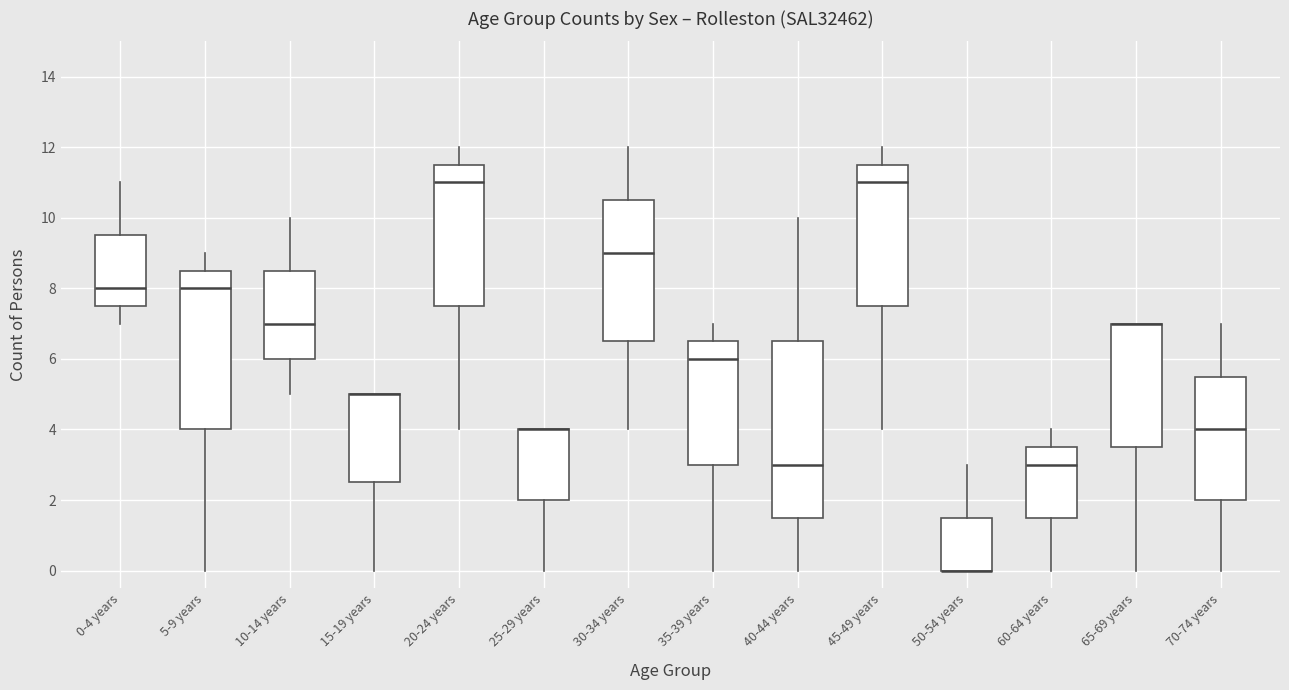

Reading left to right, read every box against the y-axis: the position of its median line, the range the box covers, and the ends of its whiskers. The values are not printed on the chart, so give them approximately, as read against the axis.

0-4 years: median 8.0, box 7.6 to 9.6, whiskers 7.0 to 11.0
5-9 years: median 8.0, box 4.0 to 8.6, whiskers 0.0 to 9.0
10-14 years: median 7.0, box 6.0 to 8.6, whiskers 5.0 to 10.0
15-19 years: median 5.0 (drawn on the box's upper edge), box 2.6 to 5.0, whiskers 0.0 to 5.0
20-24 years: median 11.0, box 7.6 to 11.6, whiskers 4.0 to 12.0
25-29 years: median 4.0 (drawn on the box's upper edge), box 2.0 to 4.0, whiskers 0.0 to 4.0
30-34 years: median 9.0, box 6.6 to 10.6, whiskers 4.0 to 12.0
35-39 years: median 6.0, box 3.0 to 6.6, whiskers 0.0 to 7.0
40-44 years: median 3.0, box 1.6 to 6.6, whiskers 0.0 to 10.0
45-49 years: median 11.0, box 7.6 to 11.6, whiskers 4.0 to 12.0
50-54 years: median 0.0 (drawn on the box's lower edge), box 0.0 to 1.6, whiskers 0.0 to 3.0
60-64 years: median 3.0, box 1.6 to 3.6, whiskers 0.0 to 4.0
65-69 years: median 7.0 (drawn on the box's upper edge), box 3.6 to 7.0, whiskers 0.0 to 7.0
70-74 years: median 4.0, box 2.0 to 5.6, whiskers 0.0 to 7.0